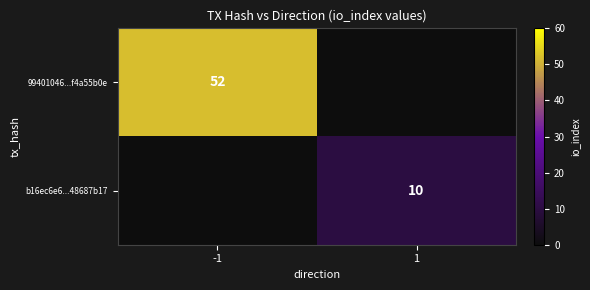

Count the number of data series in this chart.

2